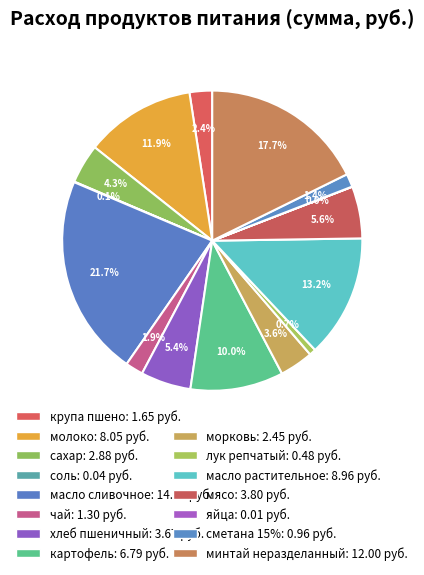

Count the number of slices in the pie.

15